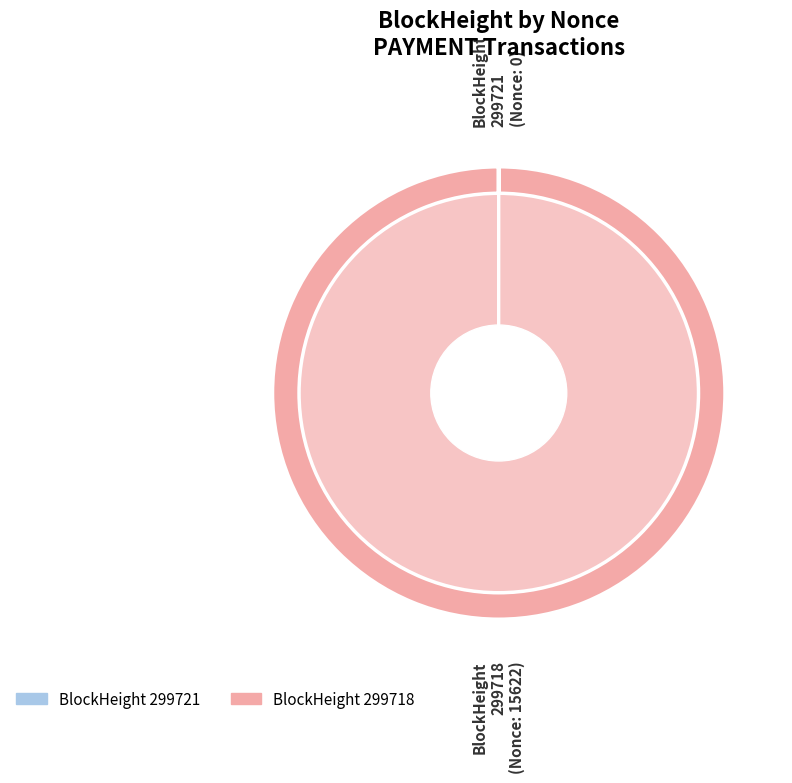

Which category has the biggest portion of the pie?

299718